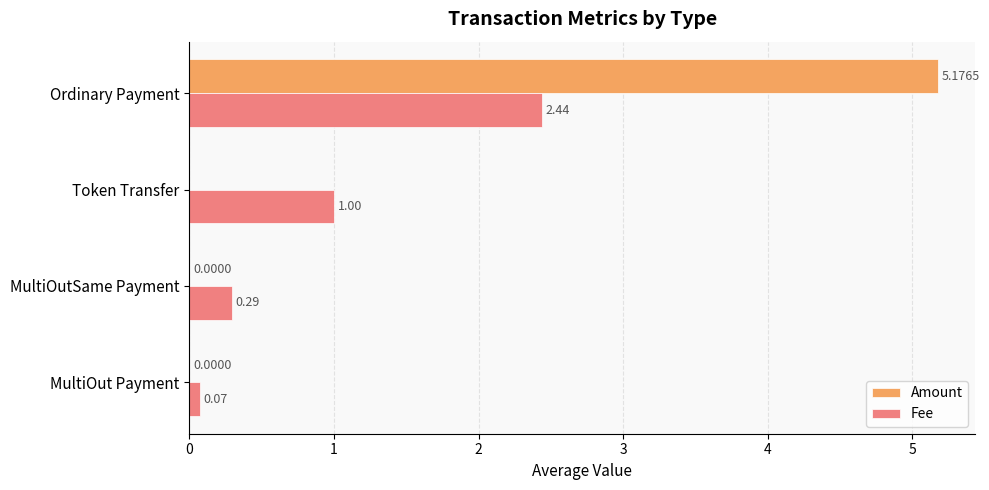

What are all the series names shown in the legend?

Amount, Fee